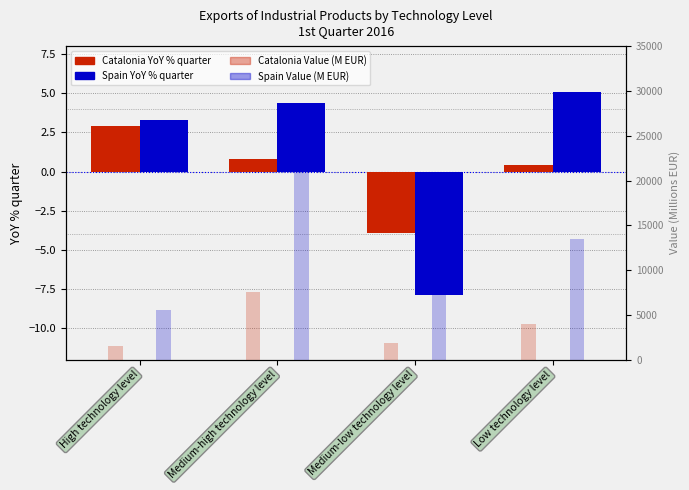

What is the label of the 4th bar from the right?

High technology level